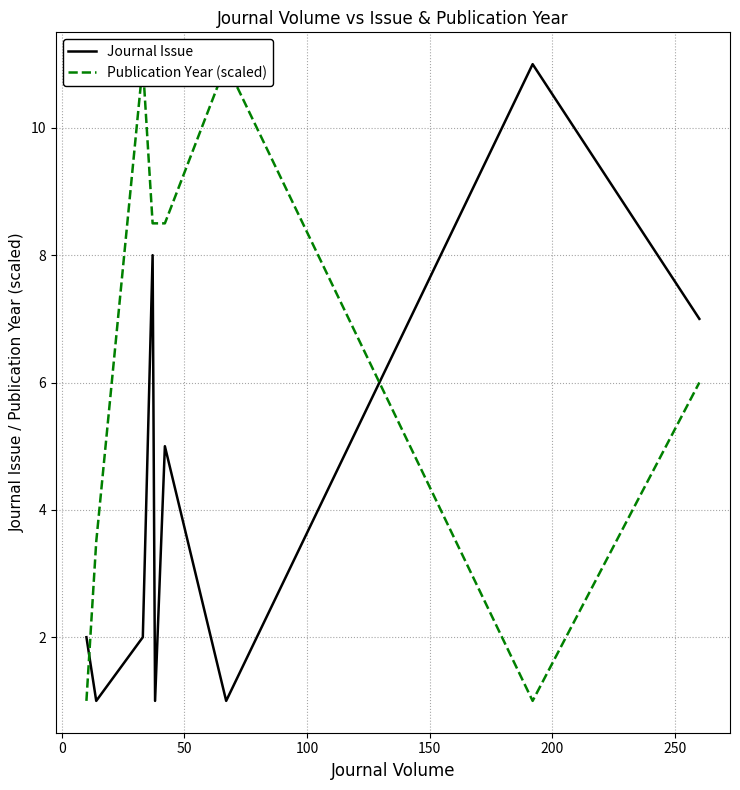

What is the maximum value for Journal Issue?

11